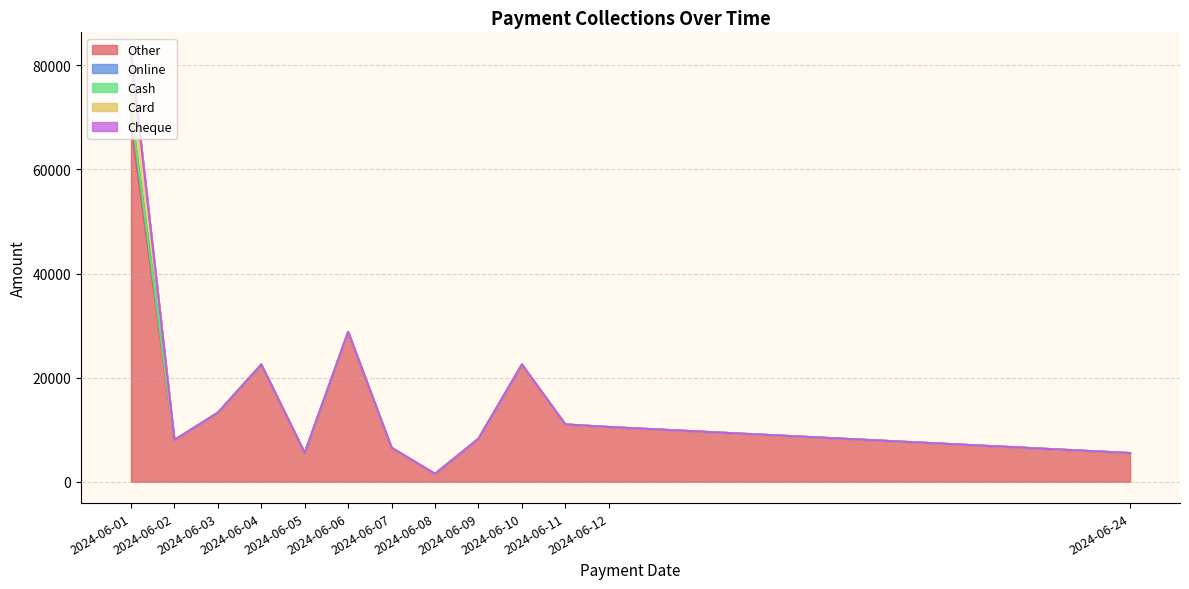

Is it true that Card equals -7685 at 2024-06-04?

False